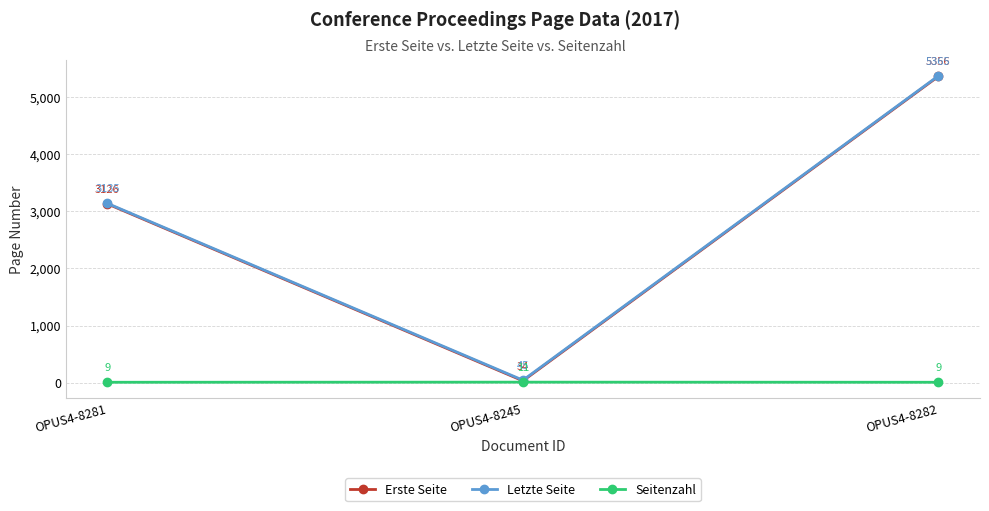

Which series has the largest range (max minus min)?

Erste Seite